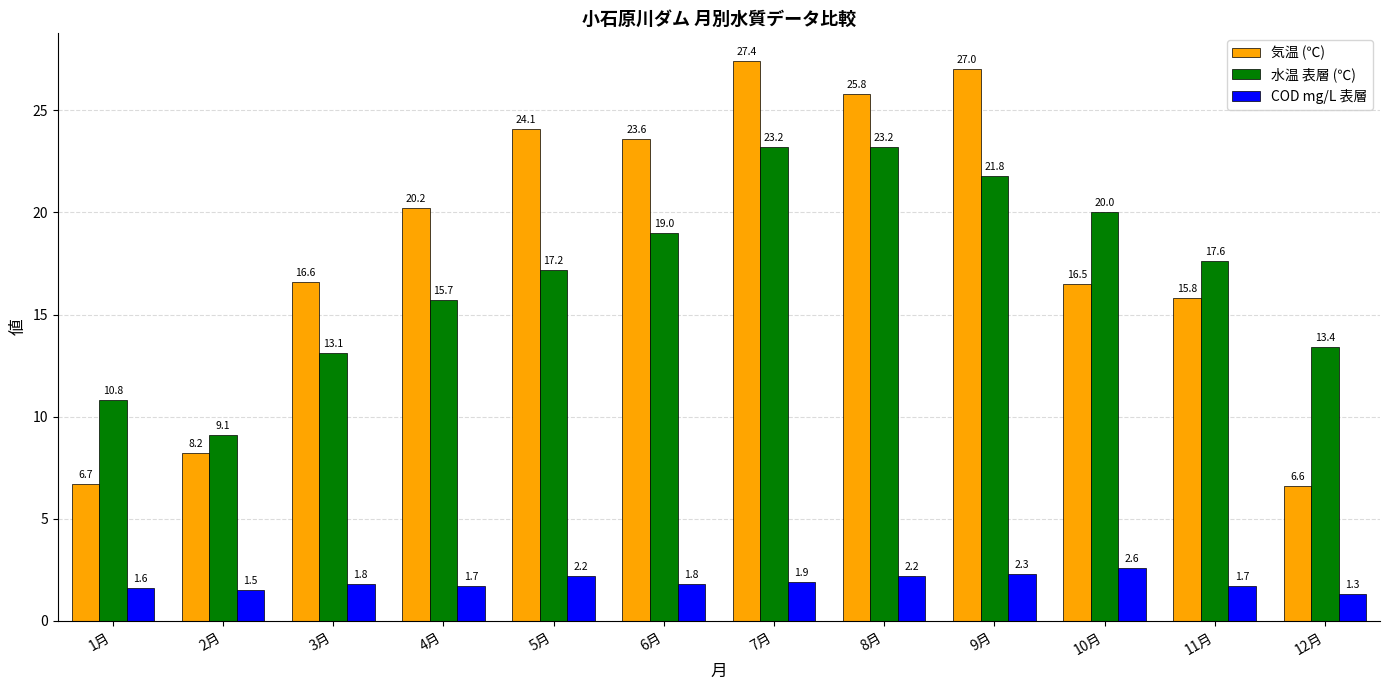

What is the value of the 水温 表層 (℃) bar at the 1st from the left?

10.8